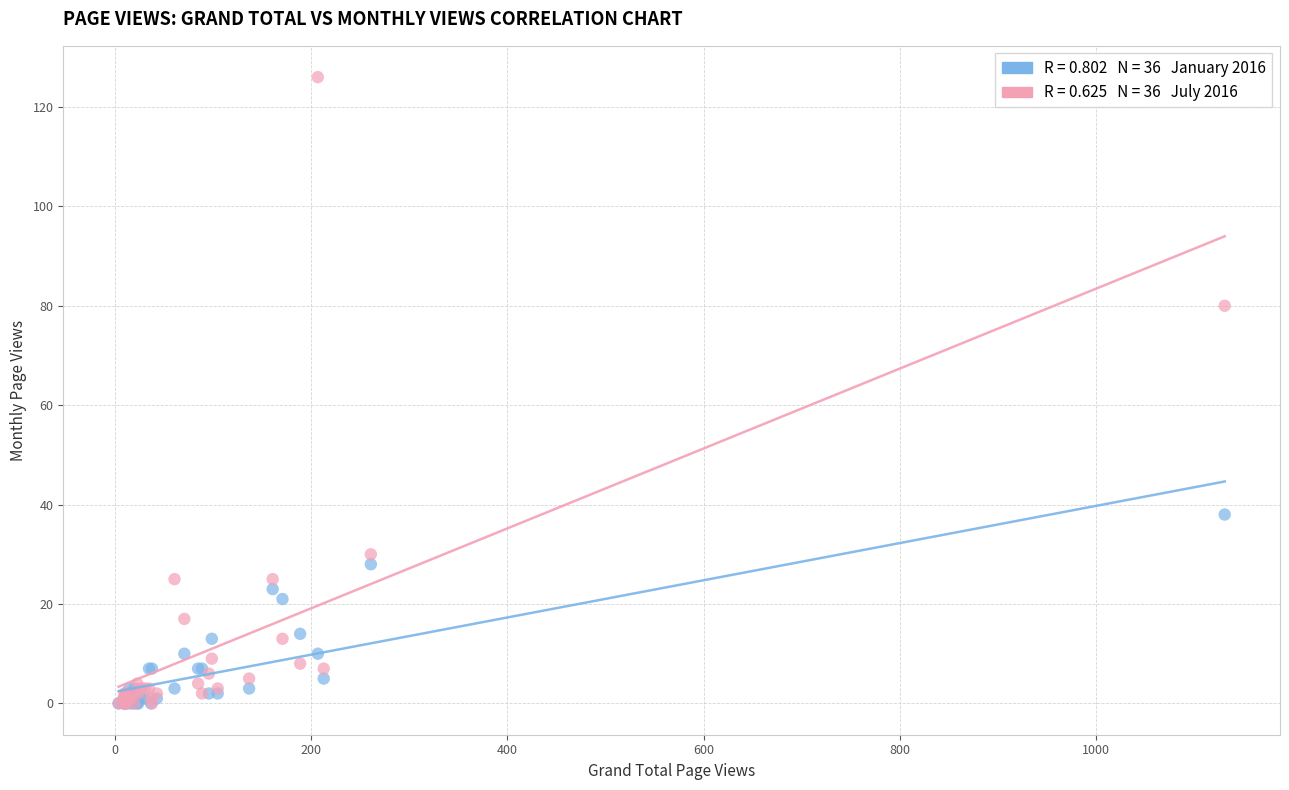

Across all series, what Y value is closest to 63?

80